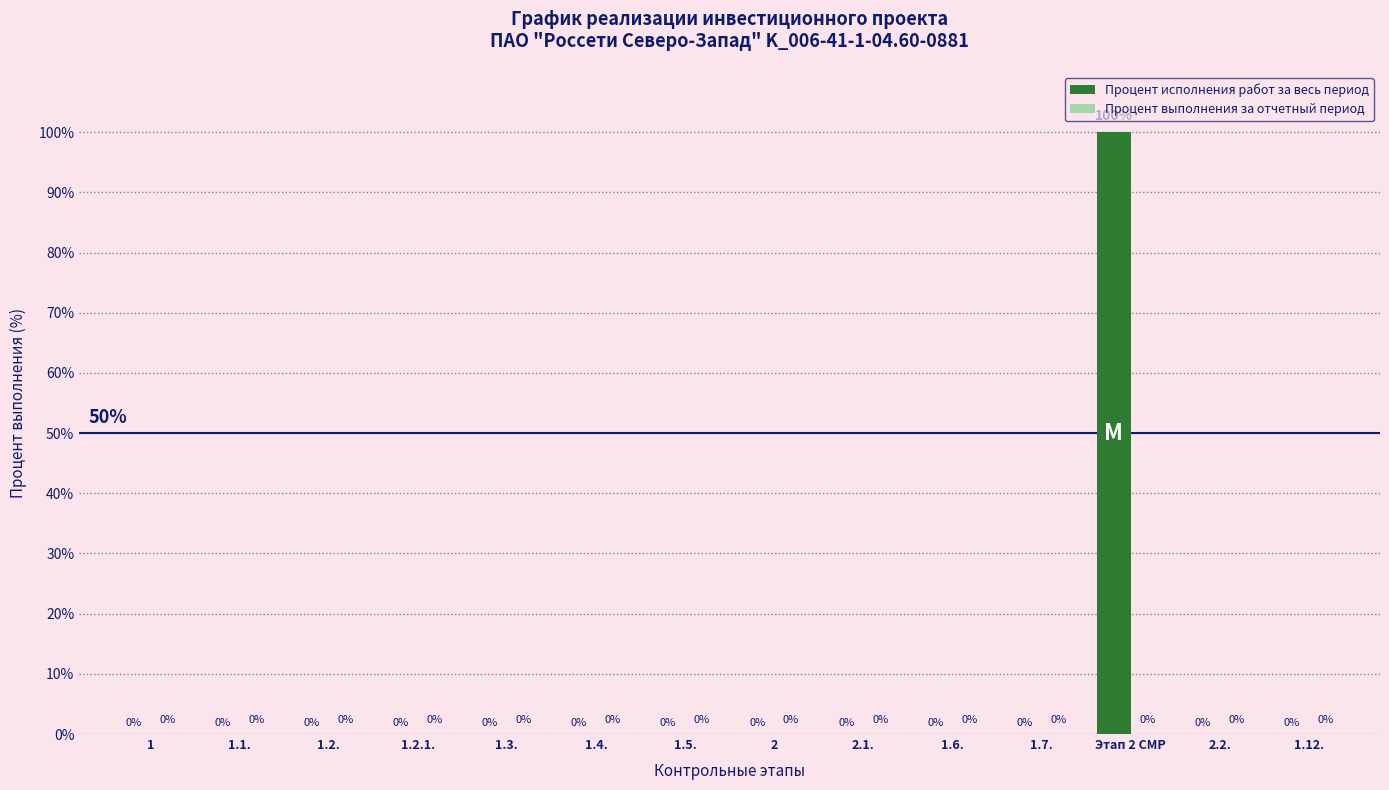

What is the sum of all values?

100